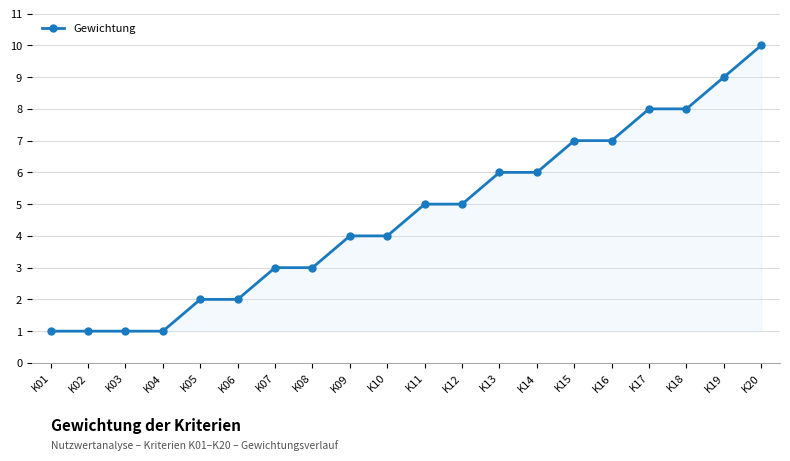

What is the value of the 15th point from the left?

7